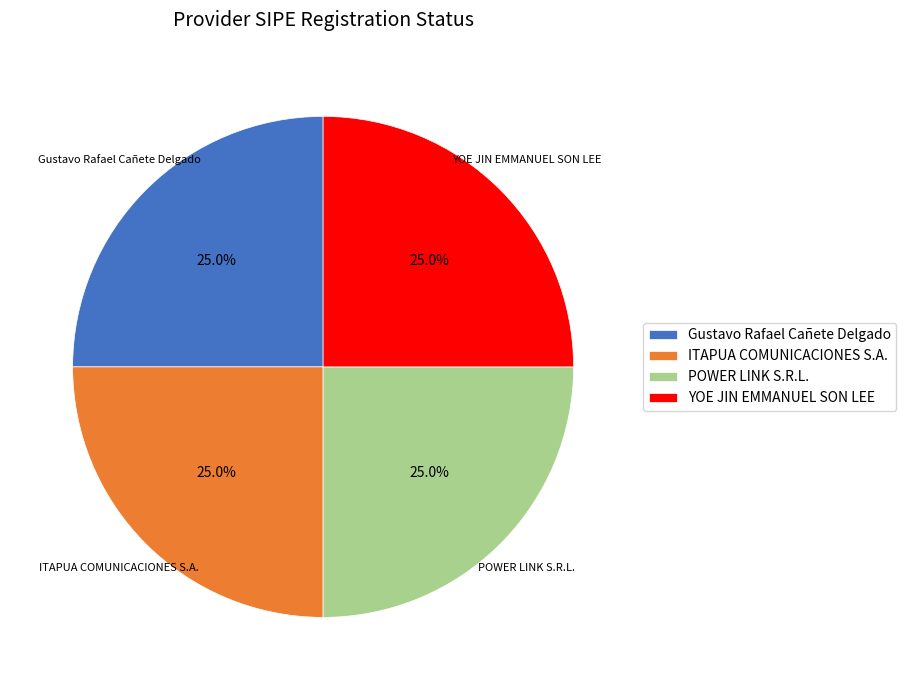

How many segments does this pie chart have?

4